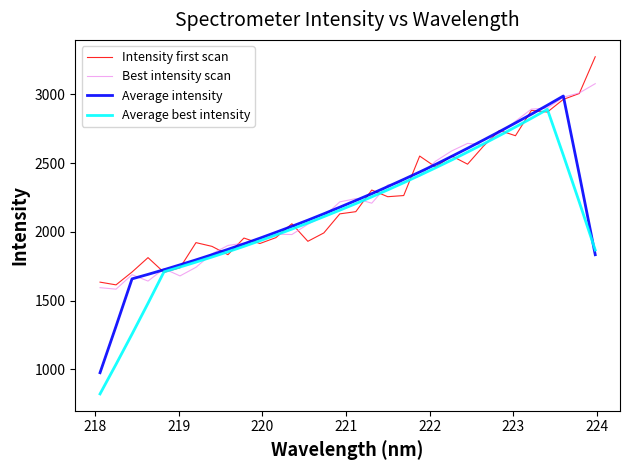

What is the greatest value displayed?

3274.6